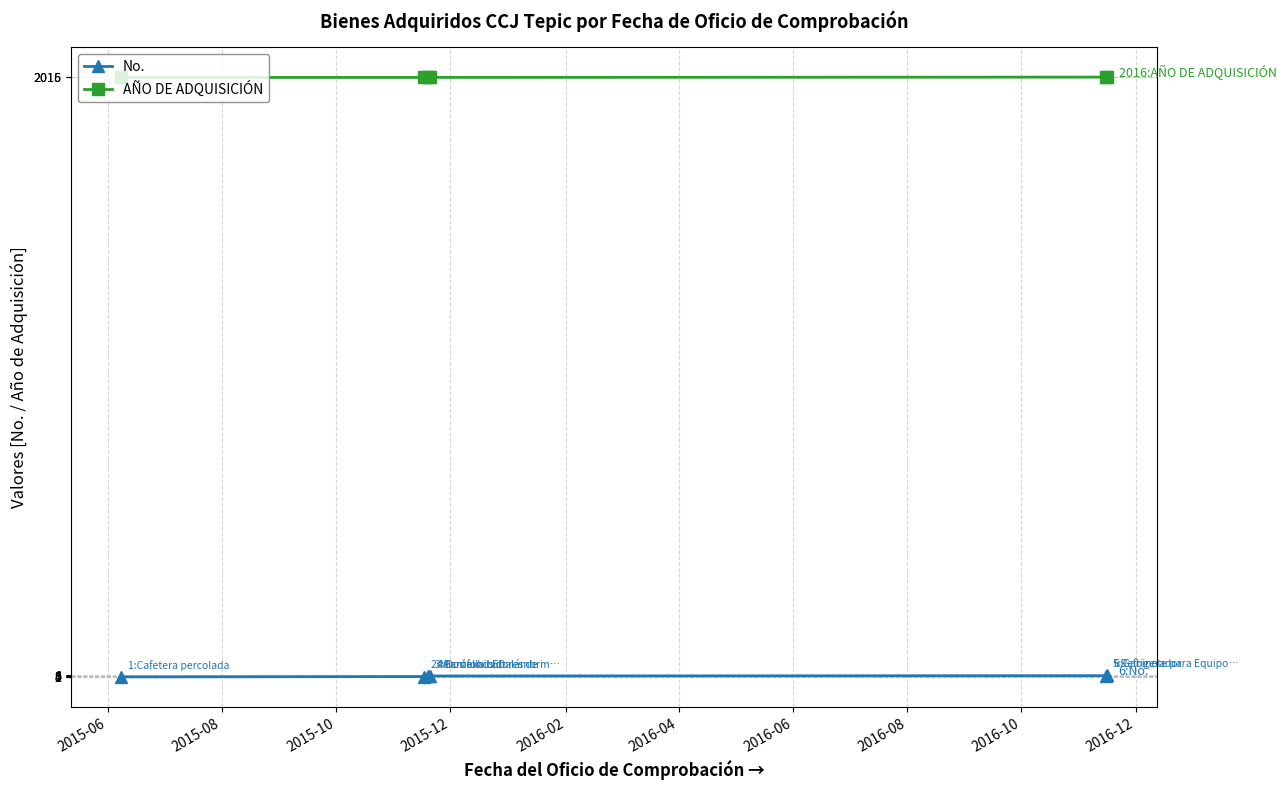

True or false: No. and AÑO DE ADQUISICIÓN intersect in this chart.

False